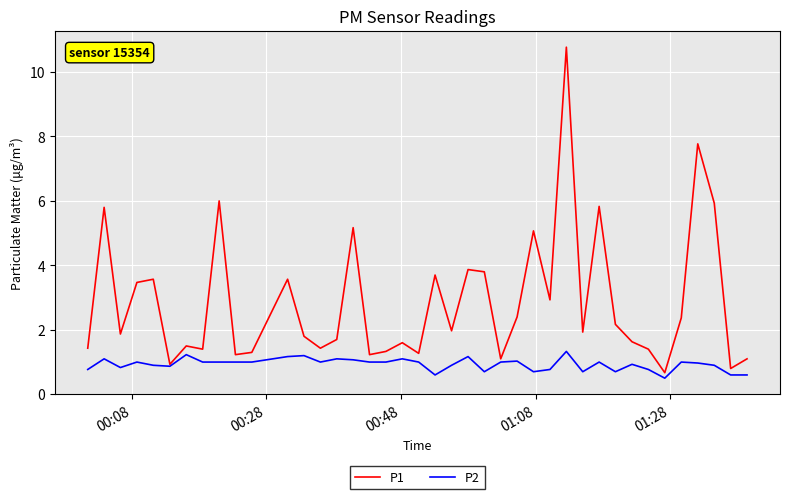

Which series has the widest spread of values?

P1